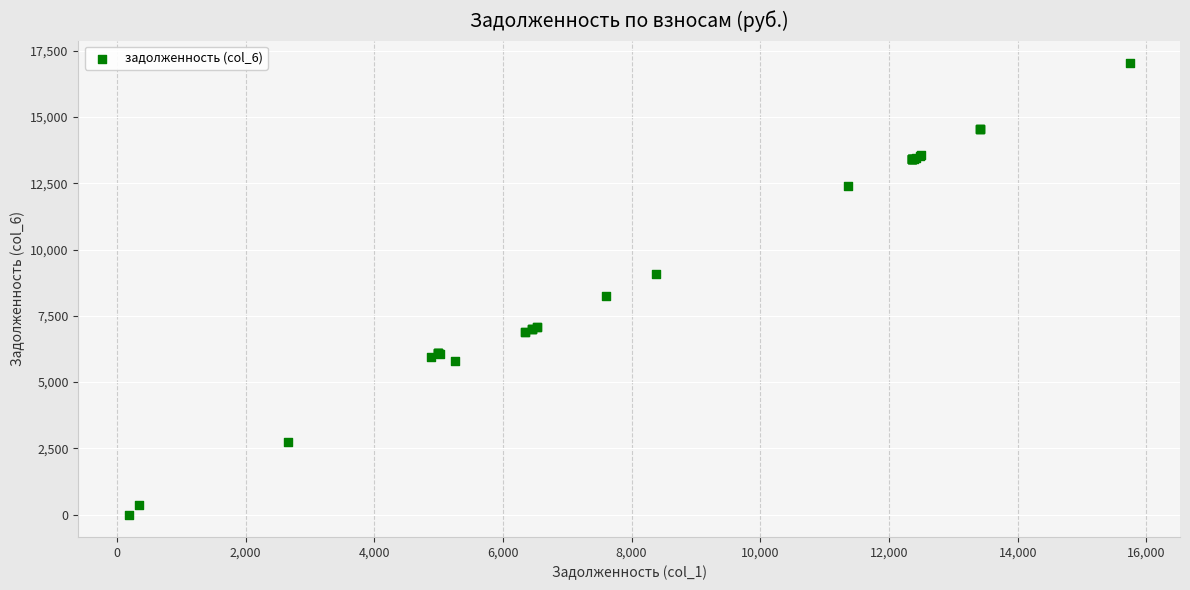

What Y value in the scatter plot is closest to 8515?

8244.7